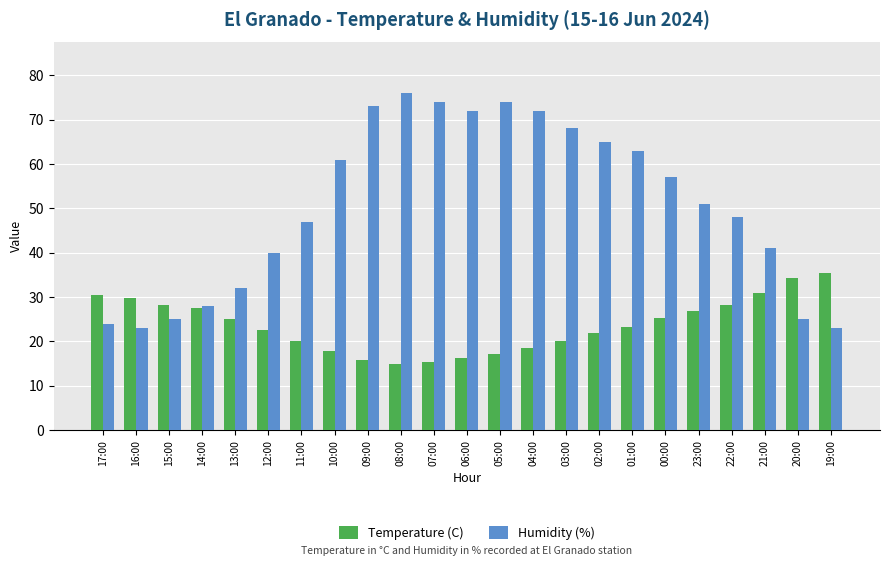

How many data points does each series have?

23